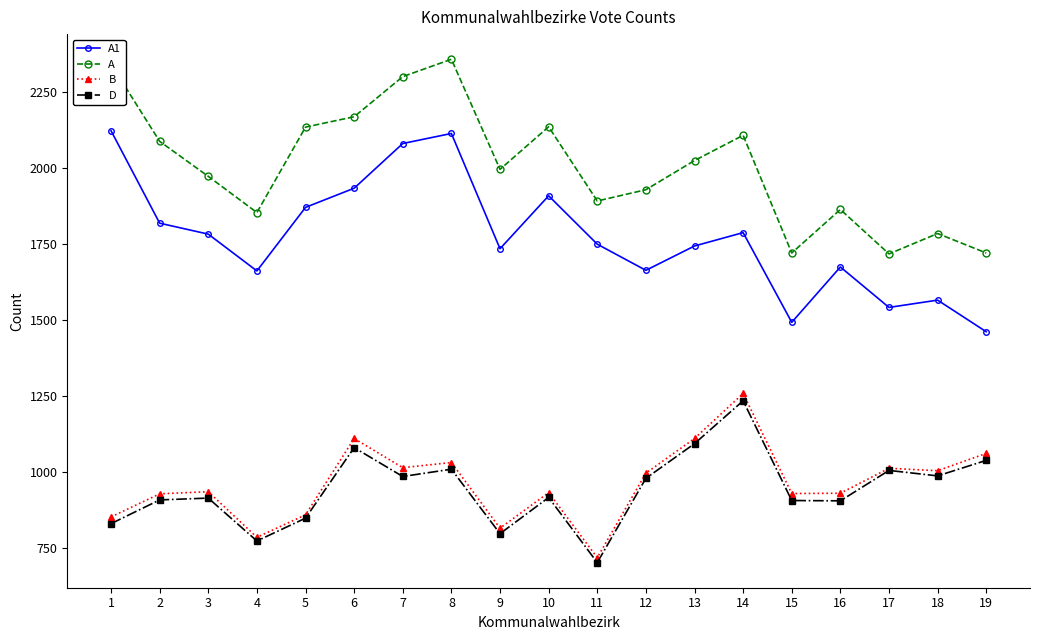

The B series shows 1507 at 12. True or false?

False